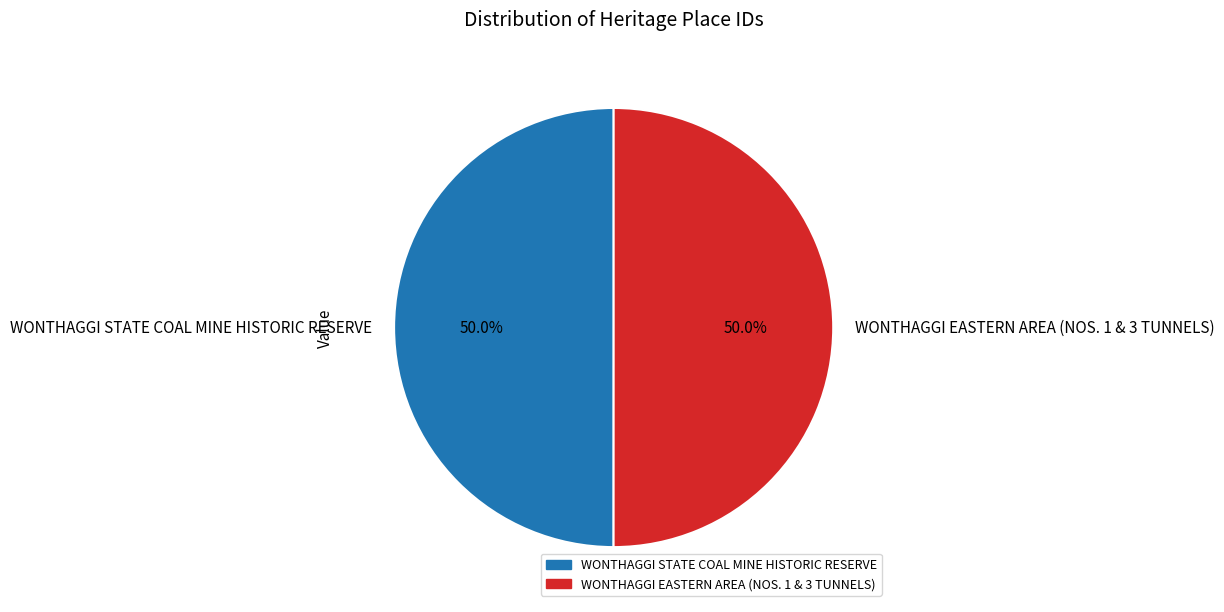

What is the ratio of the value at WONTHAGGI STATE COAL MINE HISTORIC RESERVE to the value at WONTHAGGI EASTERN AREA (NOS. 1 & 3 TUNNELS)?

1.0